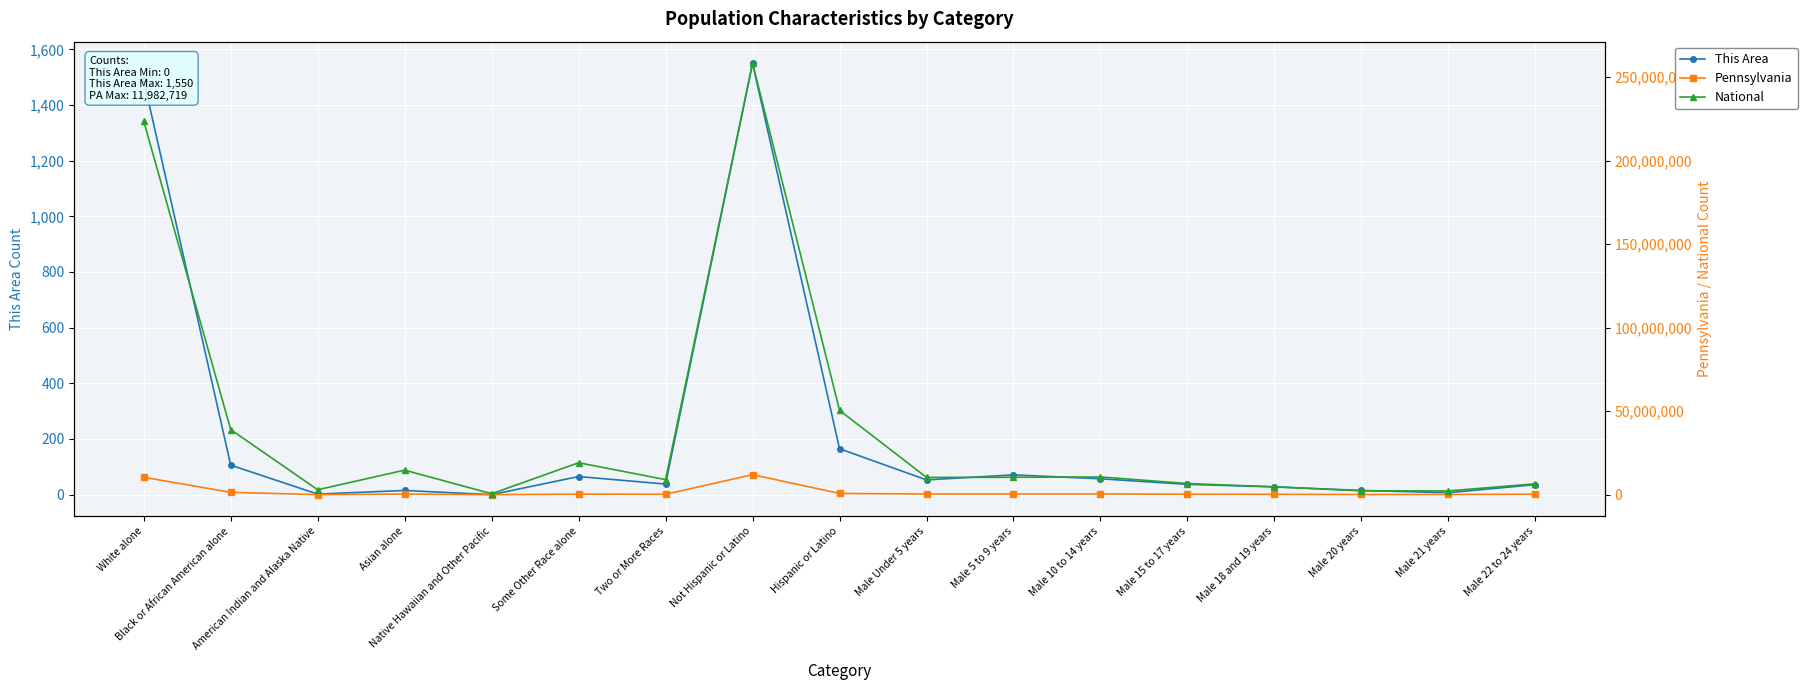

Rank the series by their maximum value, from highest to lowest.

National, Pennsylvania, This Area